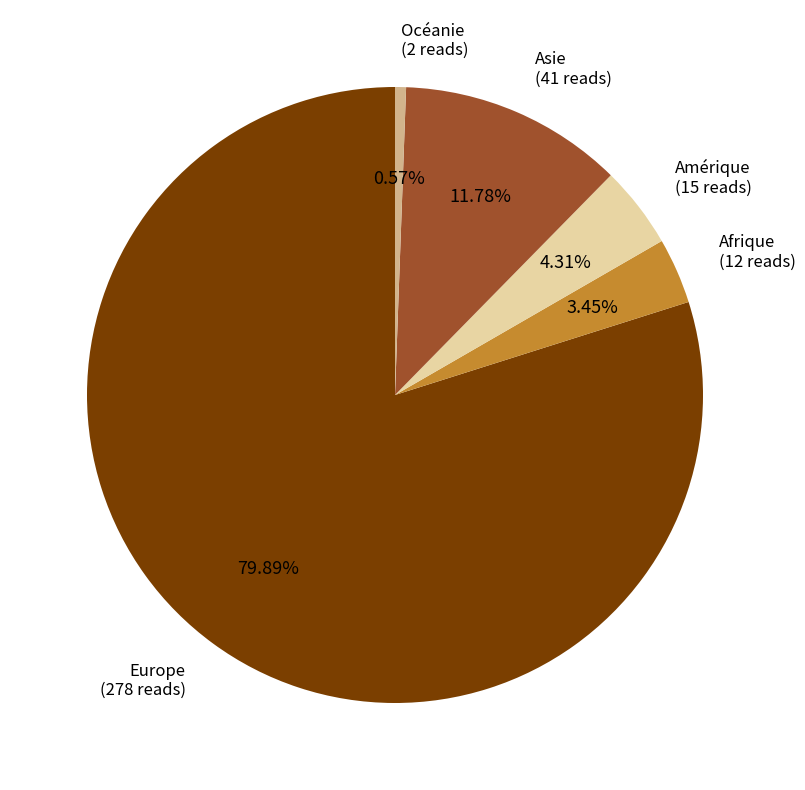

What percentage is the Amérique slice, to the nearest percent?

4%